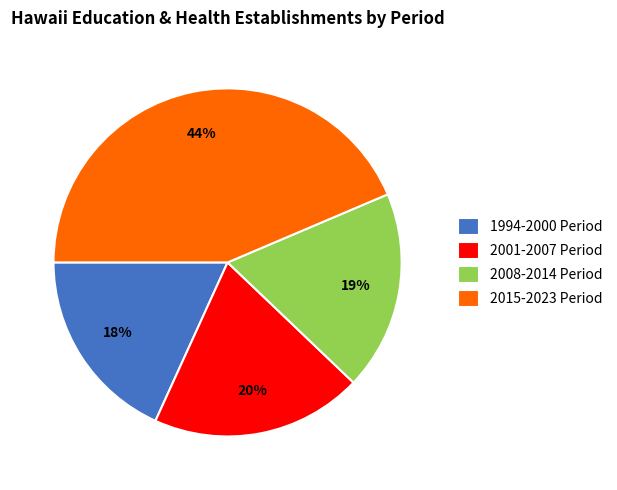

What percentage is the 2008-2014 Period slice, to the nearest percent?

19%